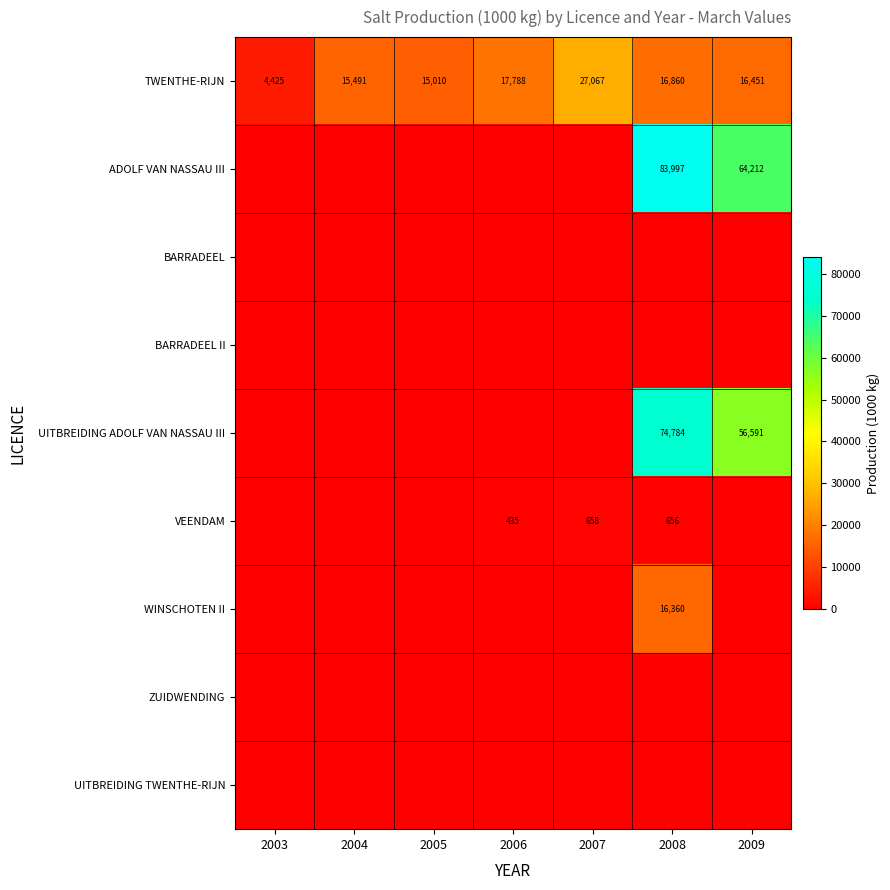

What is the difference between the TWENTHE-RIJN values at 2007 and 2009?

10616